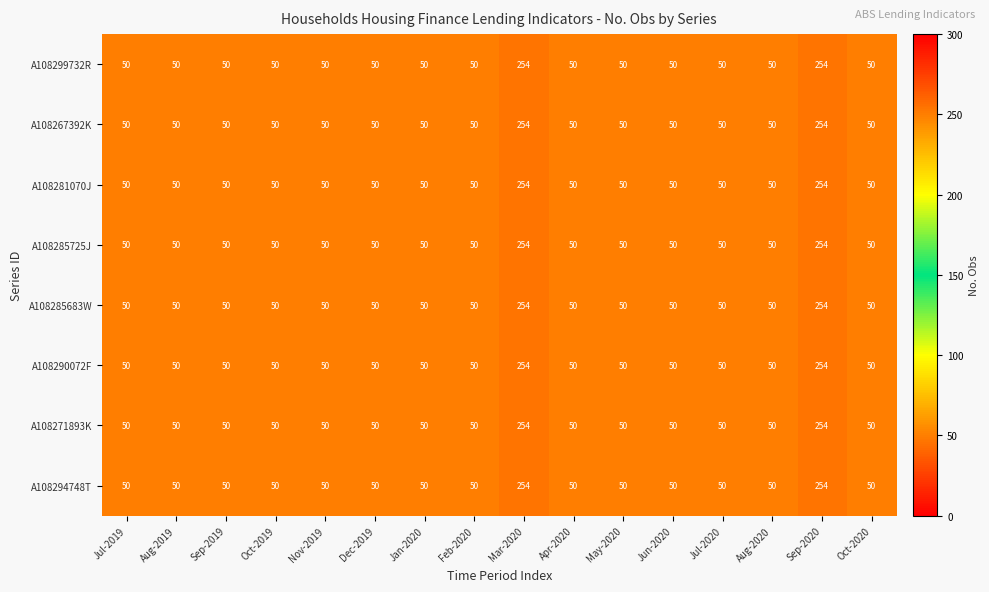

What is the difference between the A108267392K values at Mar-2020 and Jan-2020?

204